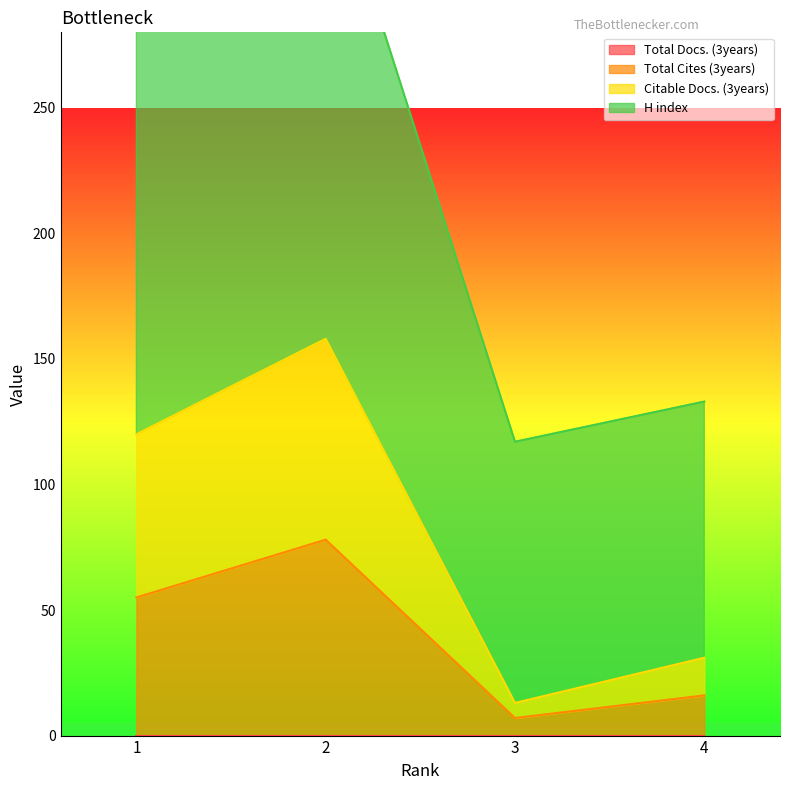

At which category does the chart reach its minimum across all series?

3